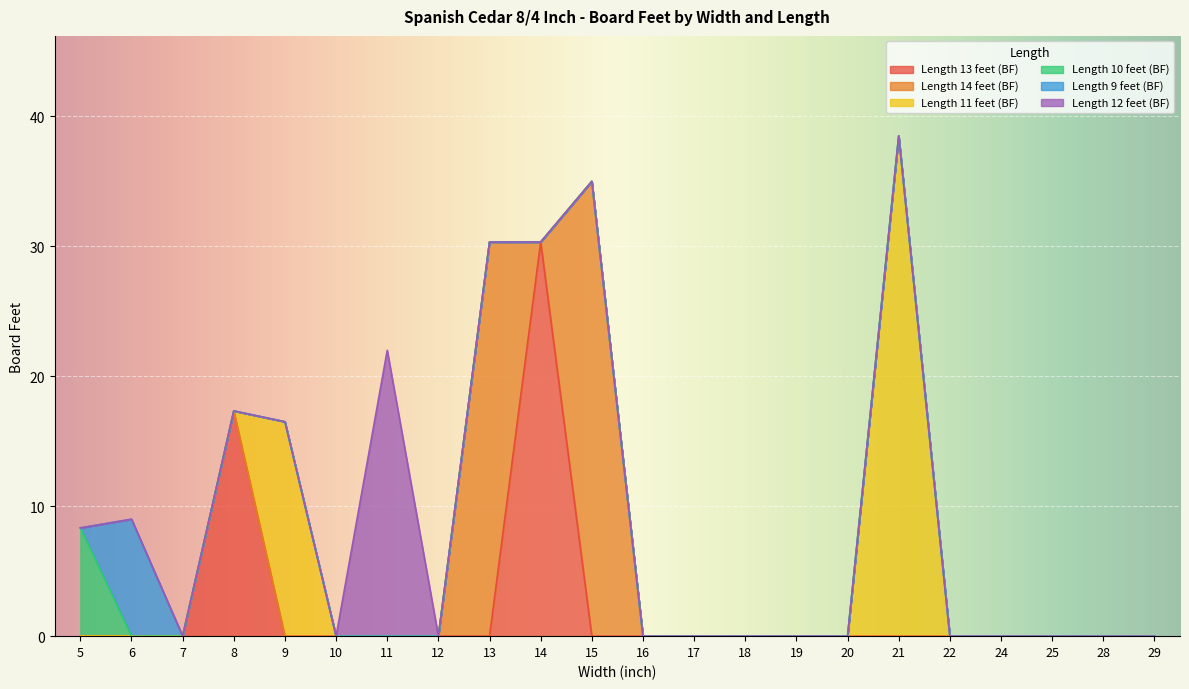

True or false: Length 9 feet (BF) and Length 11 feet (BF) cross at least once.

False